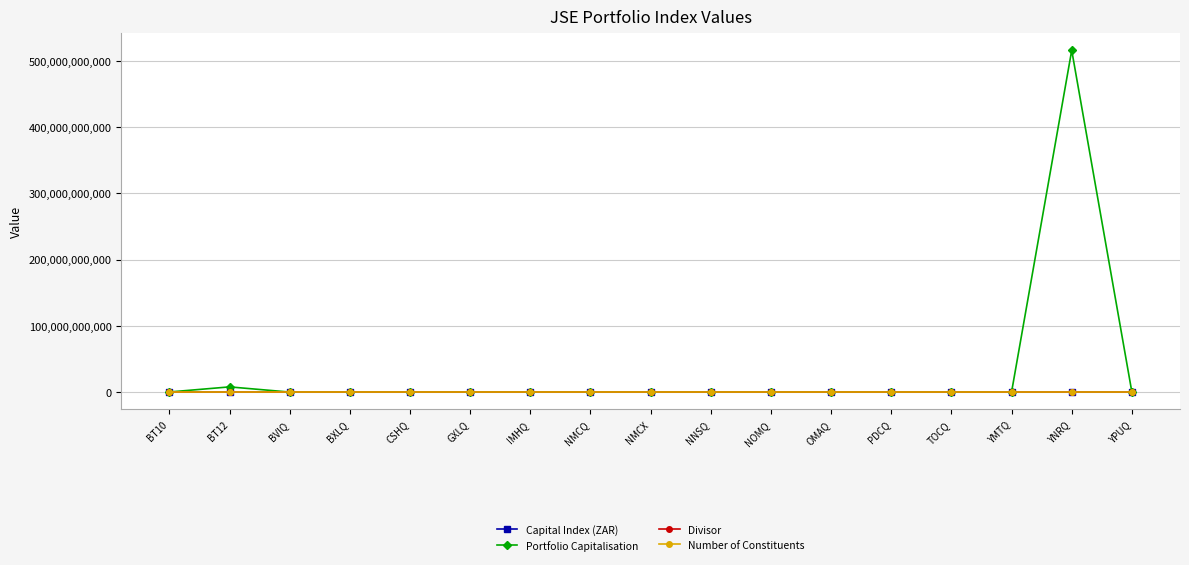

True or false: Divisor has more than 0 interior local peaks.

True